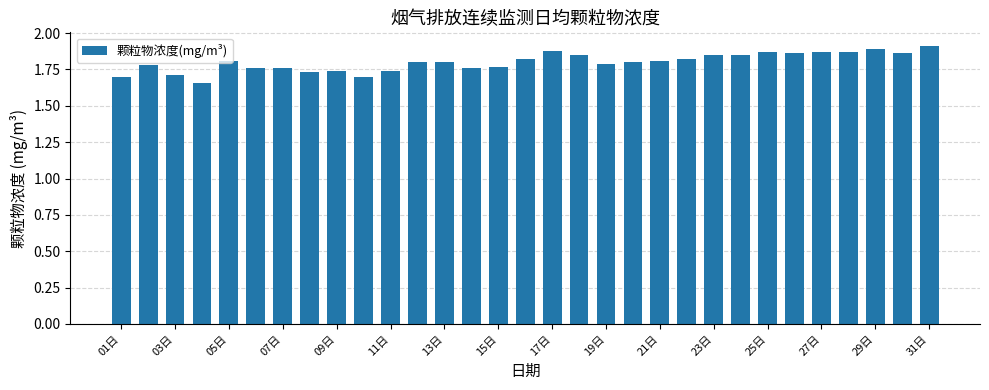

What is the sum of all values?

55.8